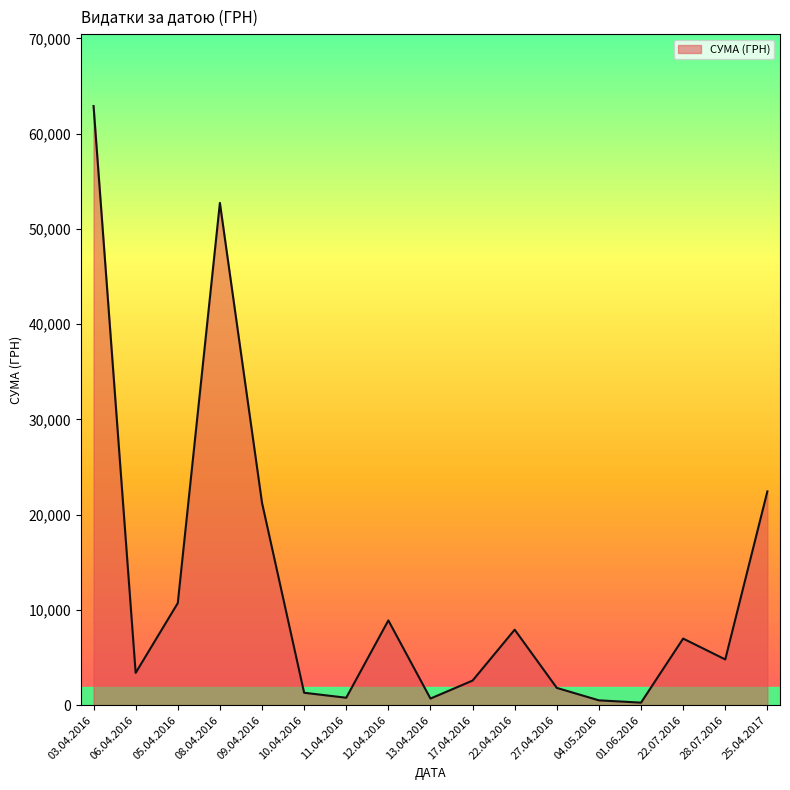

Which label corresponds to the largest value in the chart?

03.04.2016